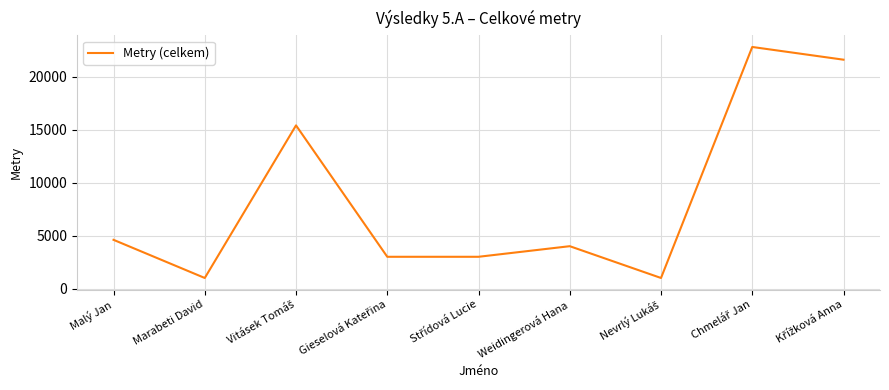

What is the minimum value shown in the chart?

1000